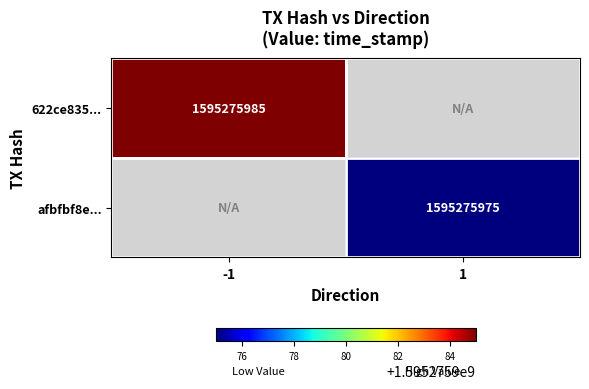

Rank the series by their maximum value, from lowest to highest.

afbfbf8e61ca5165afd70b320d7f8e2ad530b4e, 622ce83523d192d15800a8d590964dfef398c32